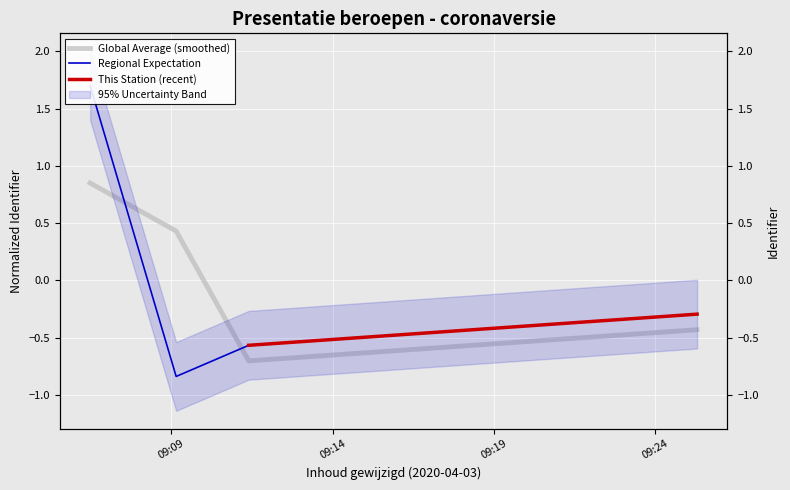

Is this an area chart (filled region under the line)?

No